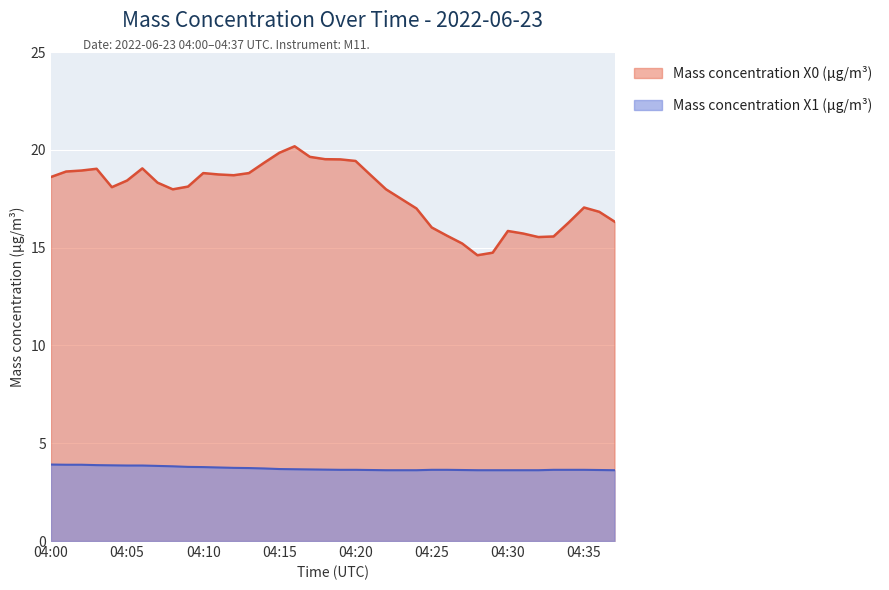

Between 04:36 and 04:19, which is larger?

04:19